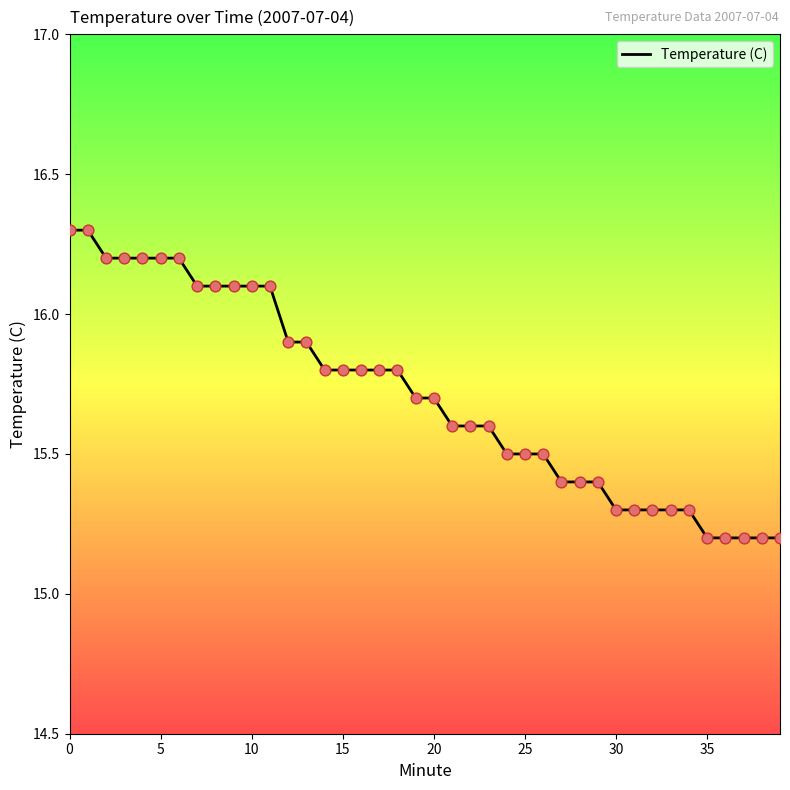

What is the difference between the maximum and minimum values?

1.1